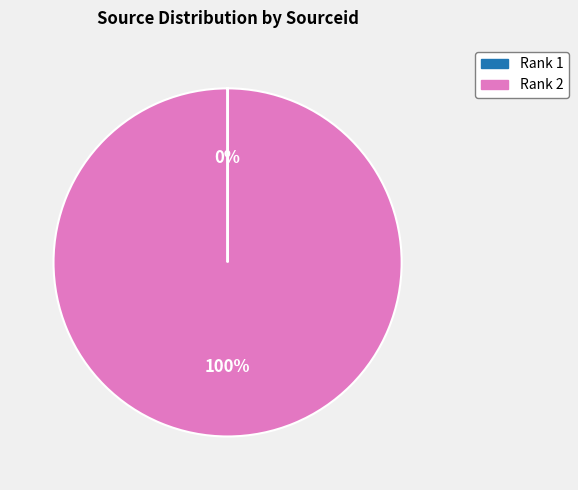

Does any single category account for the majority?

Yes